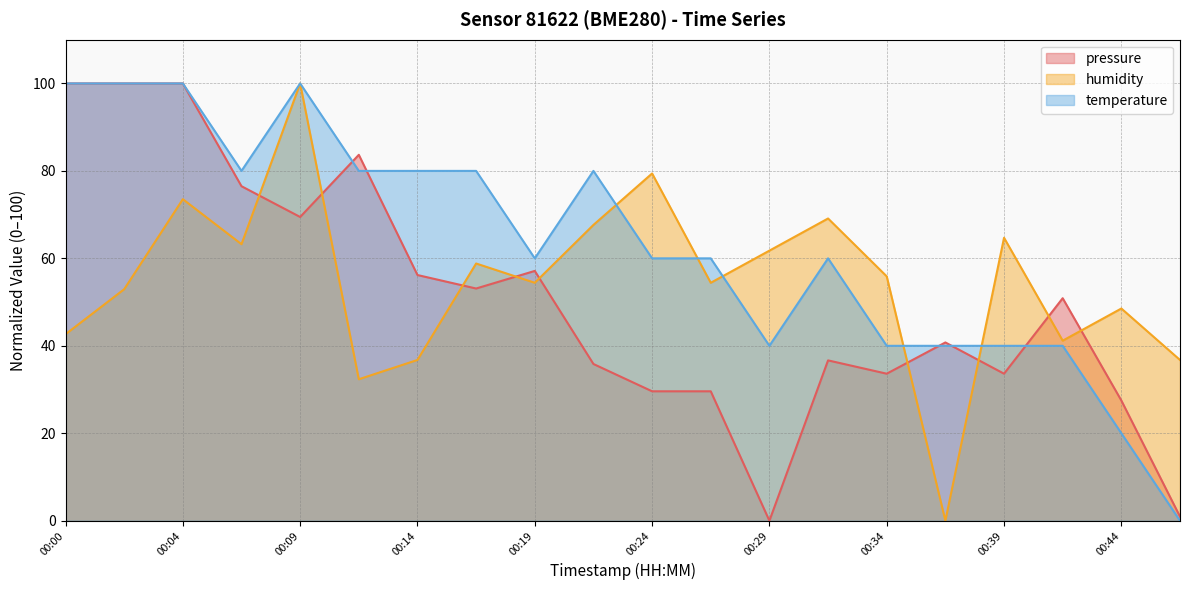

Read the humidity value at 00:14.

36.8